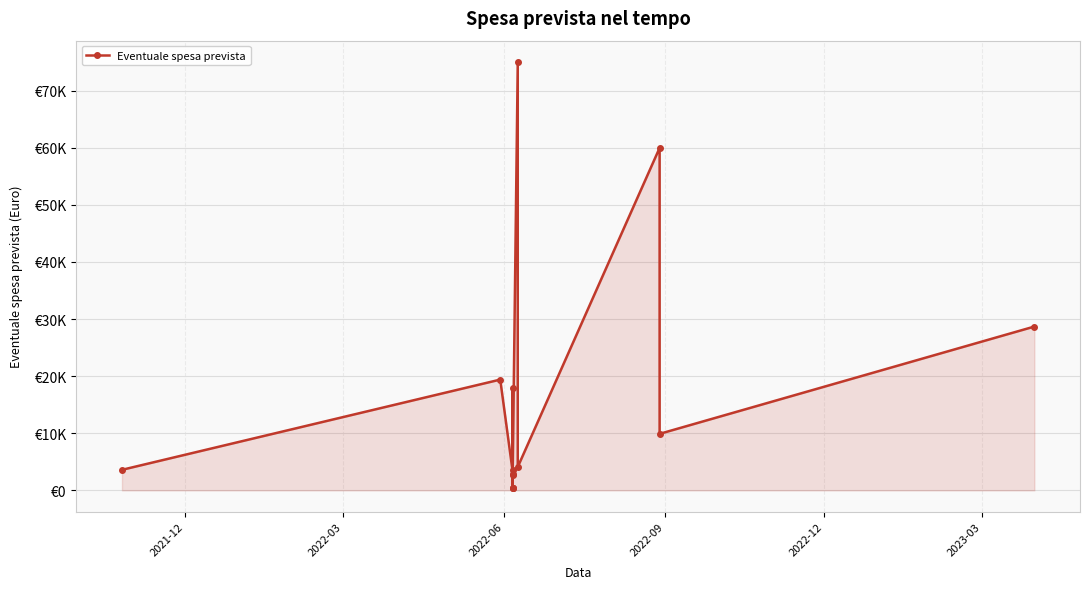

The value at 10 is 6445.2. True or false?

False